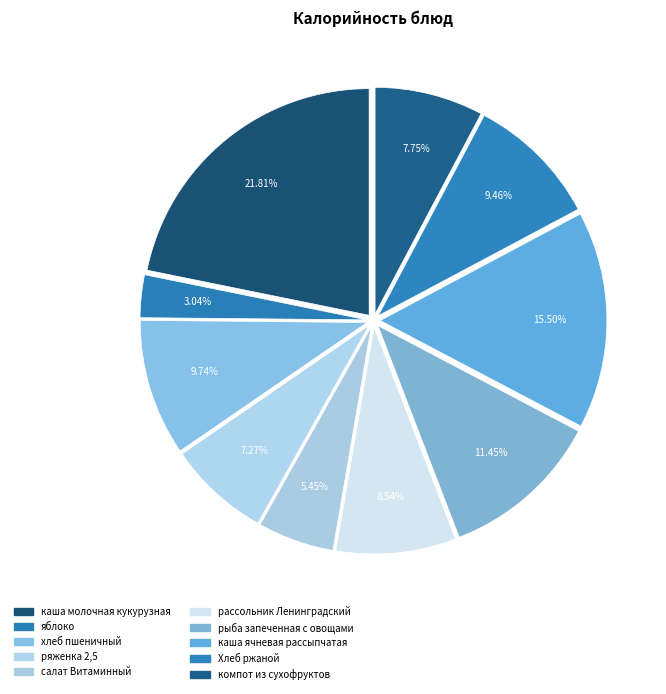

How many segments does this pie chart have?

10